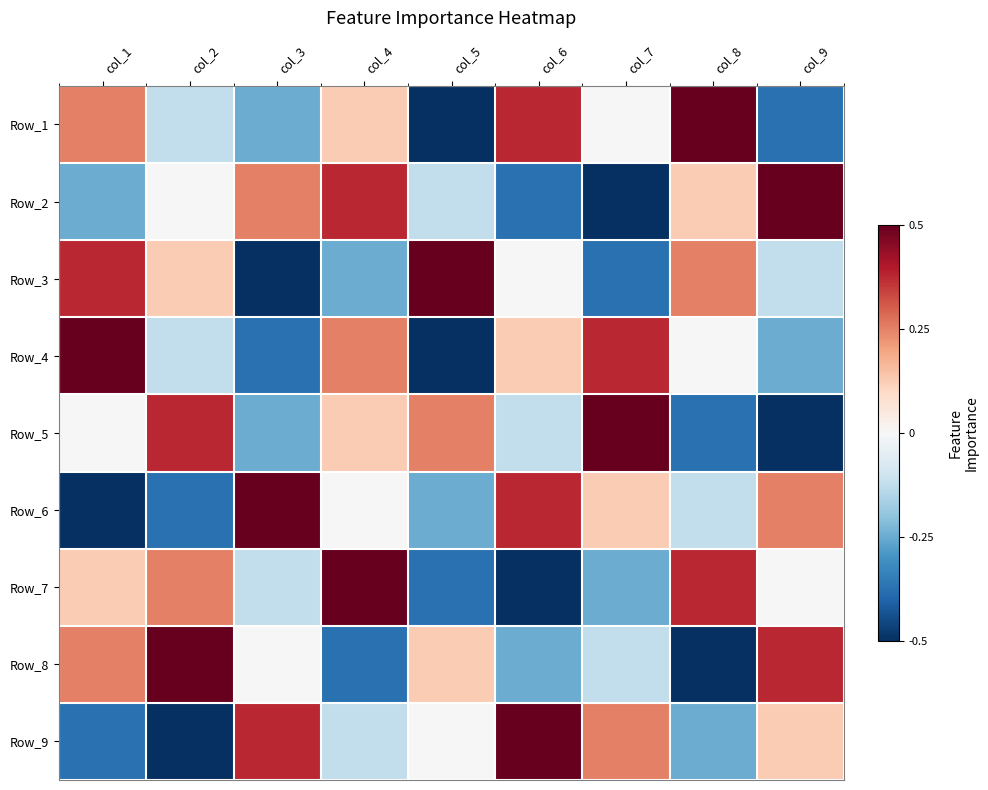

Count the number of data series in this chart.

9